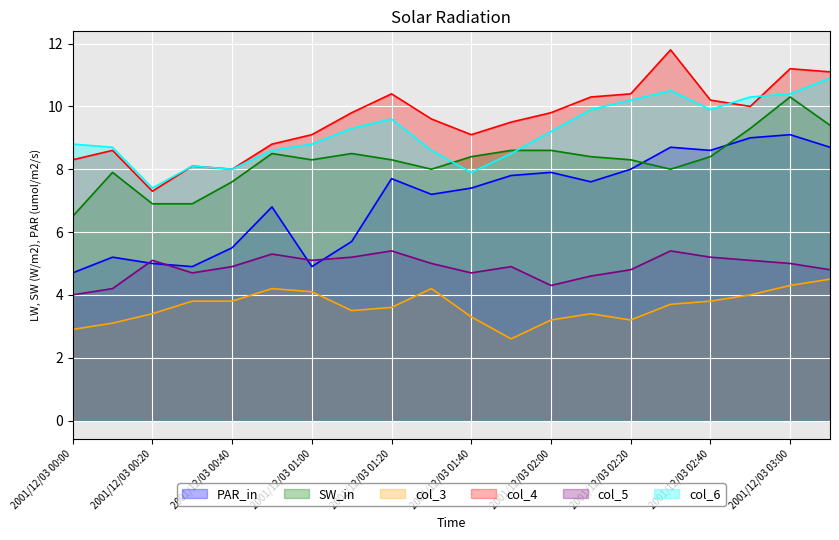

Where is 8.547 nearest to the value 6?

2001/12/03 01:10